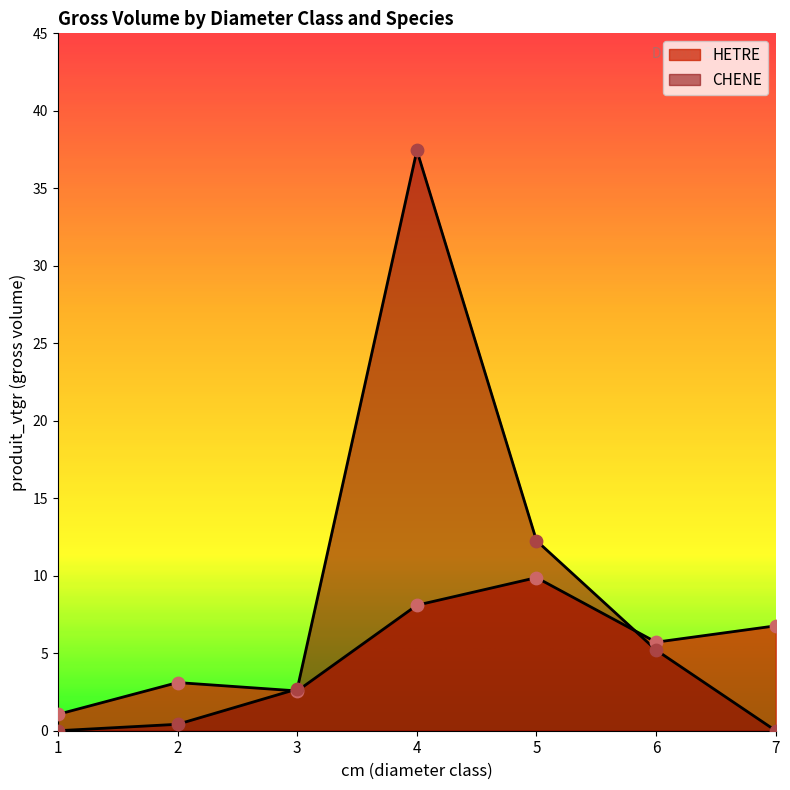

What are all the series names shown in the legend?

HETRE, CHENE